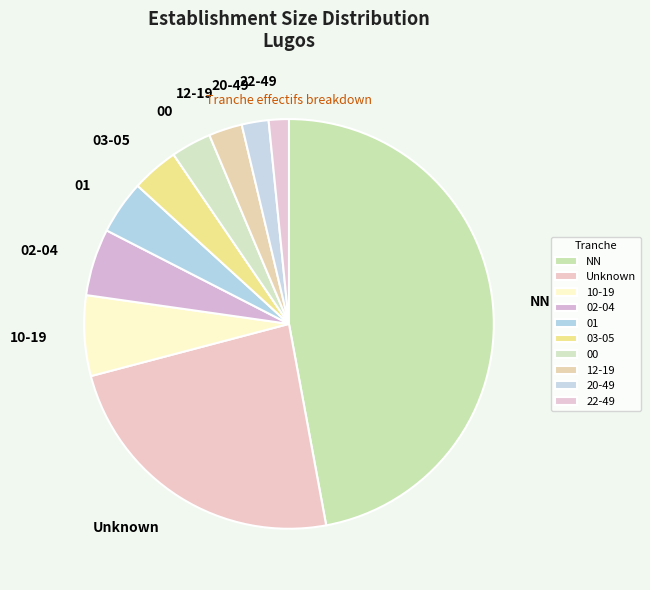

How many segments does this pie chart have?

10